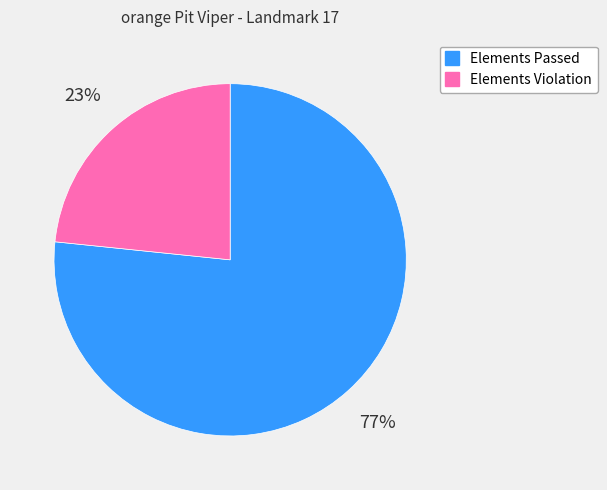

What is the majority slice?

Elements Passed